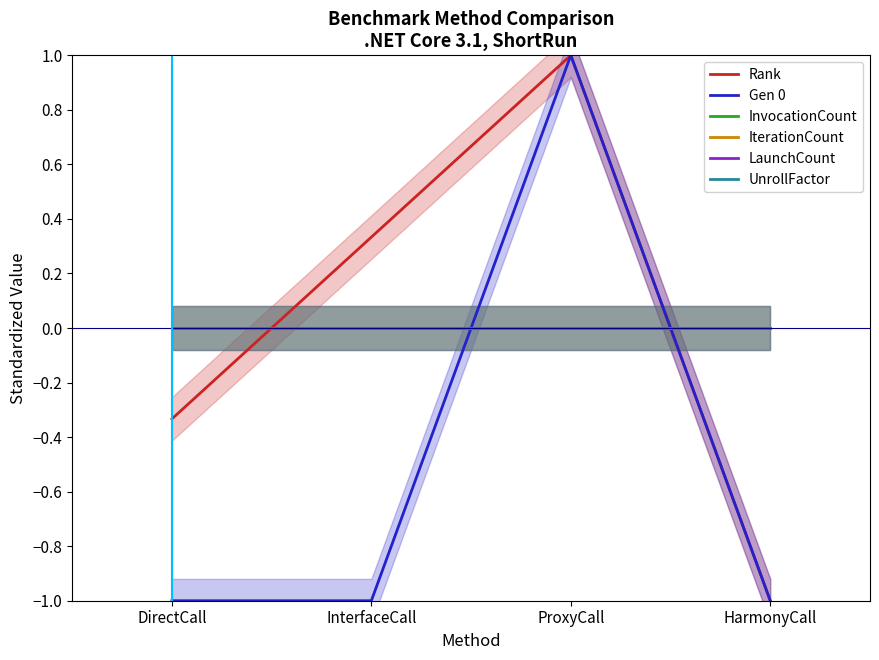

Reading left to right, extract all data points from this chart.

Rank: DirectCall=-0.3	InterfaceCall=0.3	ProxyCall=1.0	HarmonyCall=-1.0
Gen 0: DirectCall=-1.0	InterfaceCall=-1.0	ProxyCall=1.0	HarmonyCall=-1.0
InvocationCount: DirectCall=0.0	InterfaceCall=0.0	ProxyCall=0.0	HarmonyCall=0.0
IterationCount: DirectCall=0.0	InterfaceCall=0.0	ProxyCall=0.0	HarmonyCall=0.0
LaunchCount: DirectCall=0.0	InterfaceCall=0.0	ProxyCall=0.0	HarmonyCall=0.0
UnrollFactor: DirectCall=0.0	InterfaceCall=0.0	ProxyCall=0.0	HarmonyCall=0.0